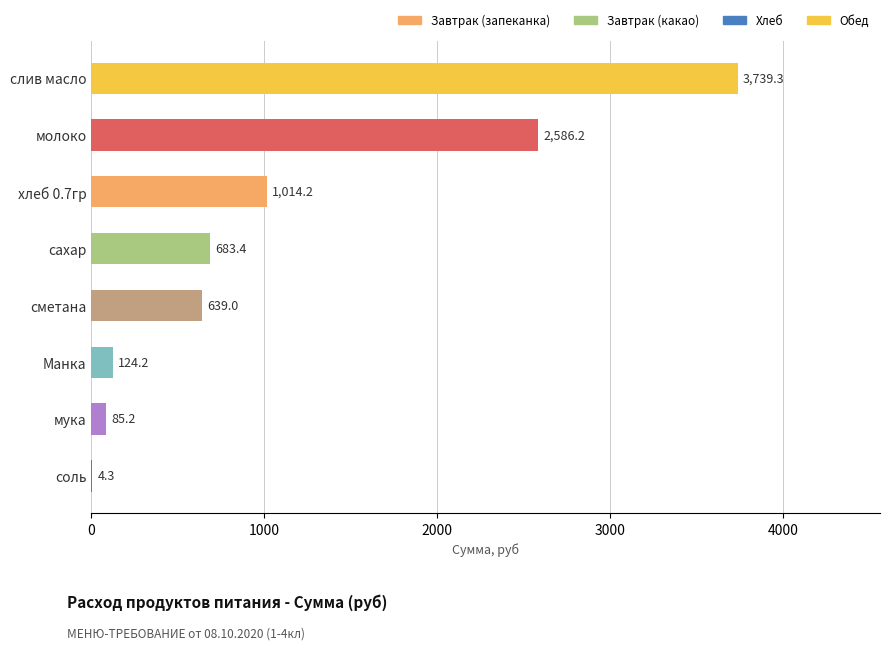

What is the change in value from слив масло to Манка?

-3615.1